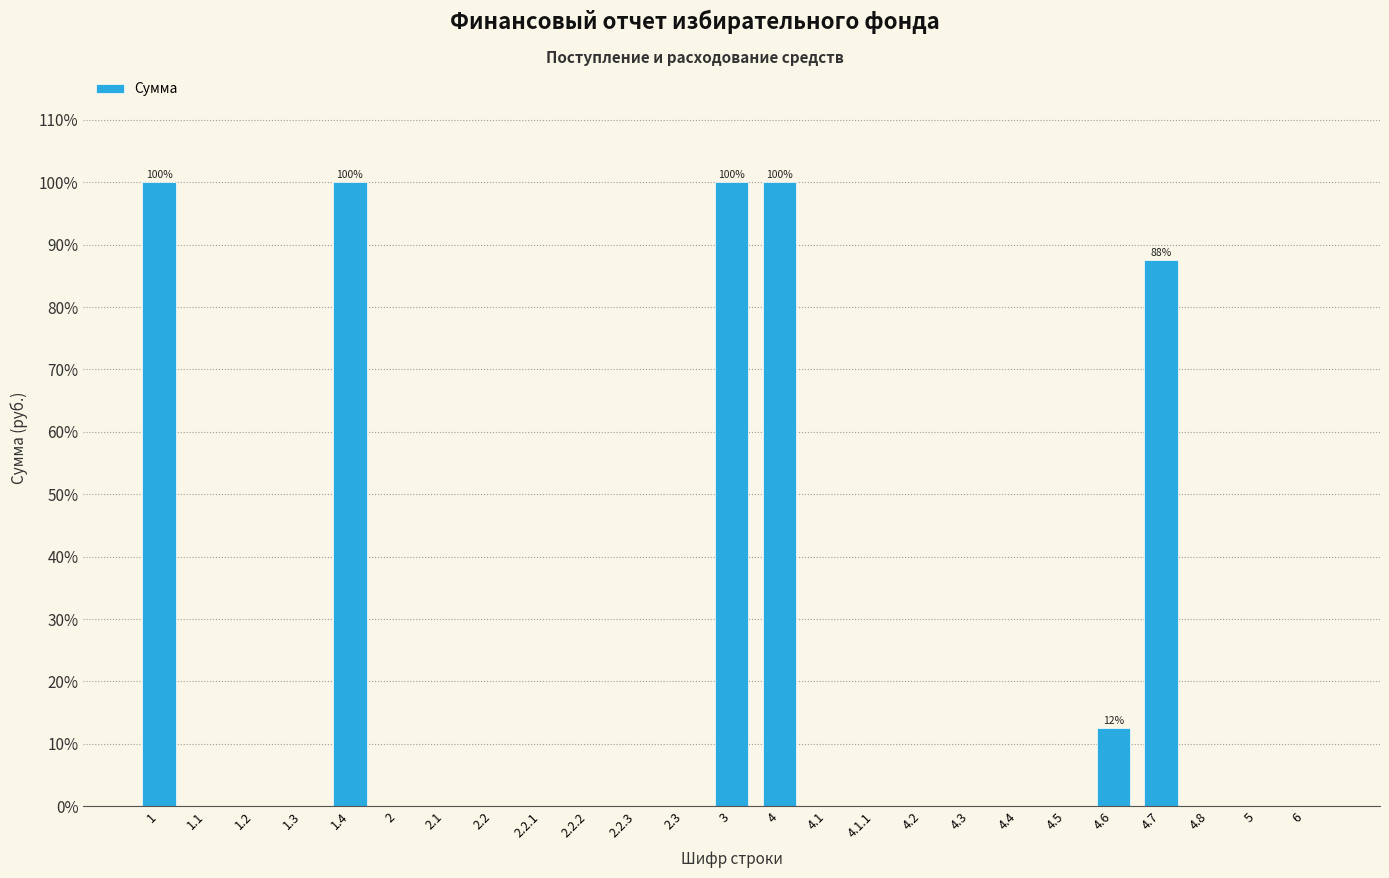

Reading left to right, transcribe all the data shown in this chart.

1=100.0	1.1=0.0	1.2=0.0	1.3=0.0	1.4=100.0	2=0.0	2.1=0.0	2.2=0.0	2.2.1=0.0	2.2.2=0.0	2.2.3=0.0	2.3=0.0	3=100.0	4=100.0	4.1=0.0	4.1.1=0.0	4.2=0.0	4.3=0.0	4.4=0.0	4.5=0.0	4.6=12.5	4.7=87.5	4.8=0.0	5=0.0	6=0.0